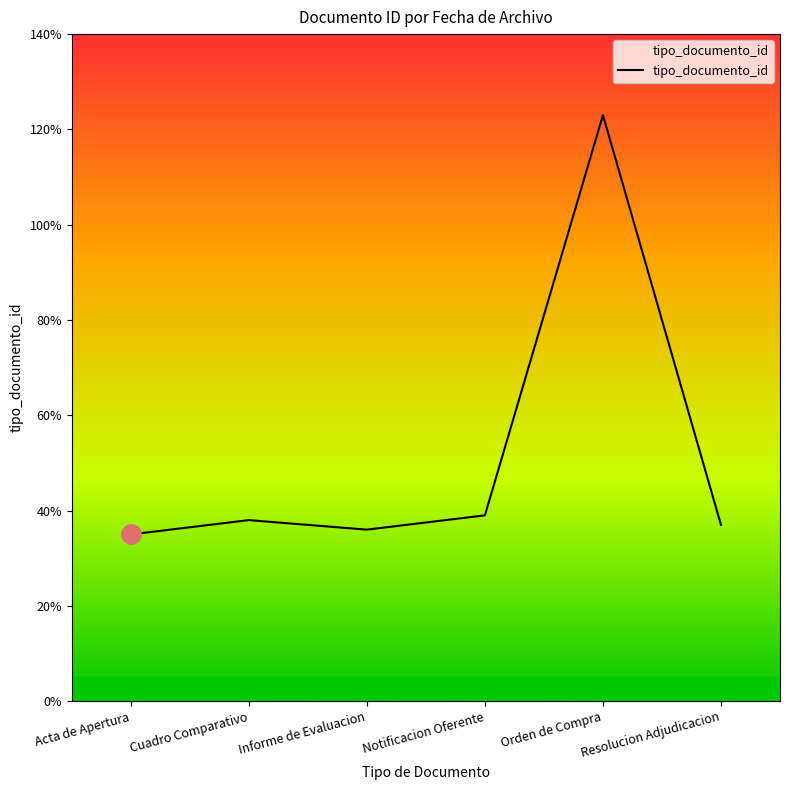

What position from the left is Acta de Apertura?

1